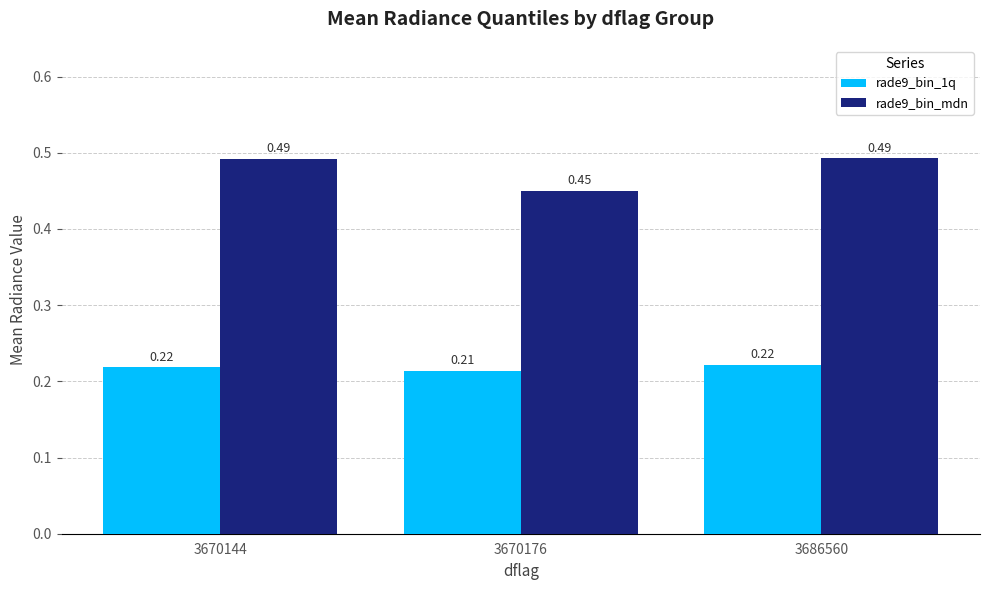

True or false: rade9_bin_1q has a value of 0.3 at 3686560.

False